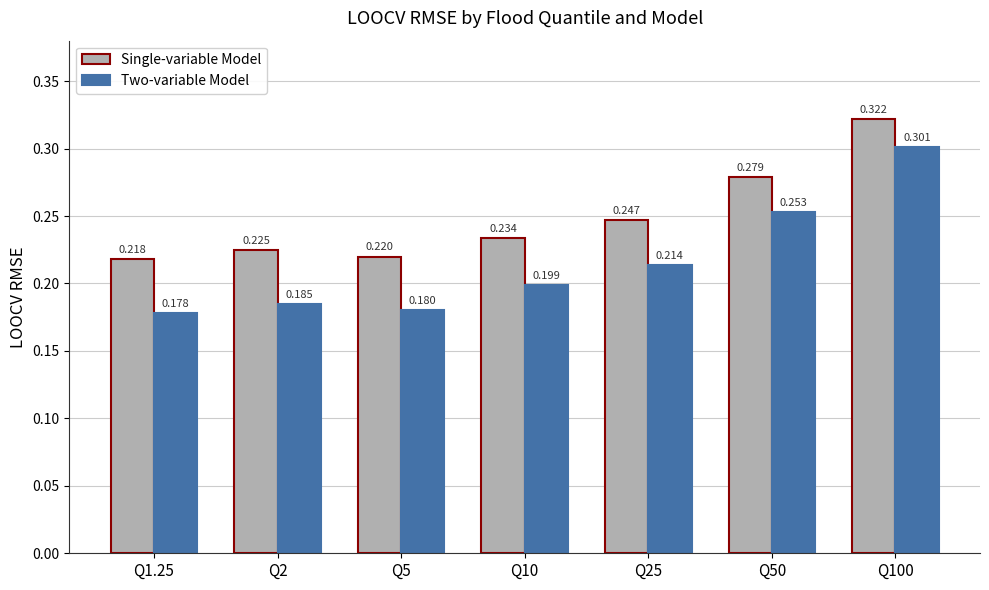

What are all the series names shown in the legend?

Single-variable Model, Two-variable Model